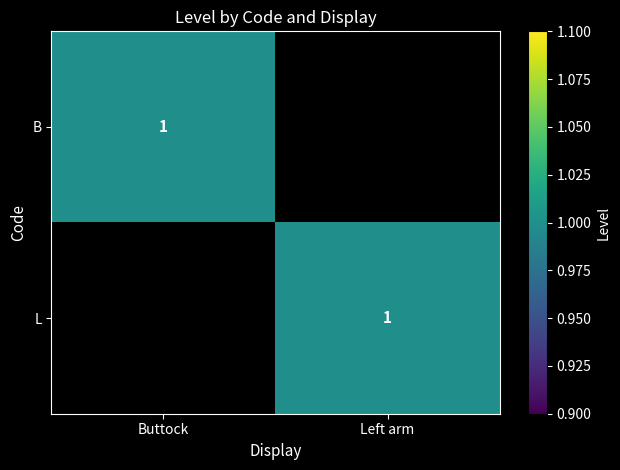

True or false: B has a value of 1 at Buttock.

True